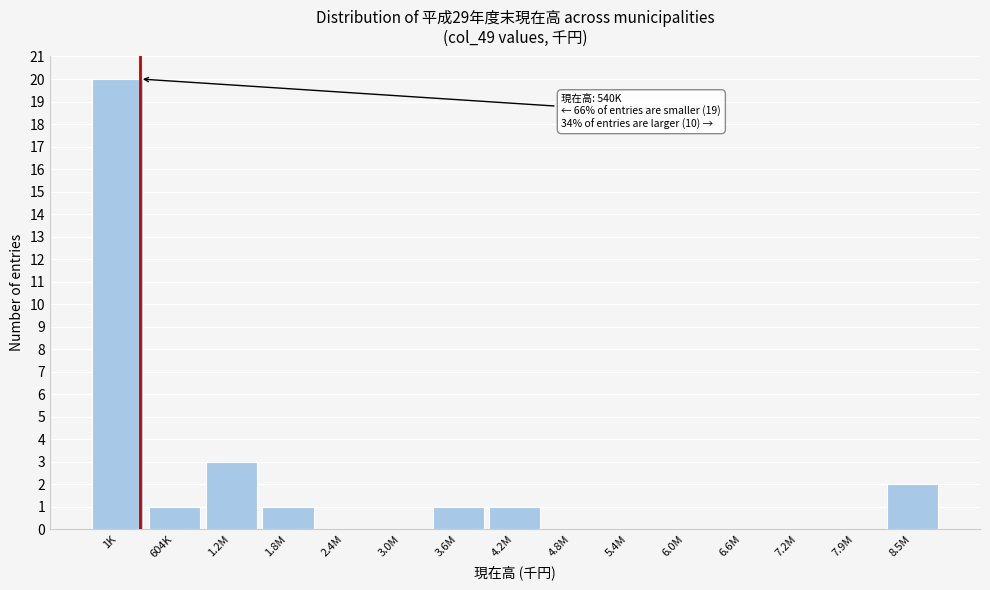

Reading left to right, what are all the values shown in this chart?

1K=20	604K=1	1.2M=3	1.8M=1	2.4M=0	3.0M=0	3.6M=1	4.2M=1	4.8M=0	5.4M=0	6.0M=0	6.6M=0	7.2M=0	7.9M=0	8.5M=2